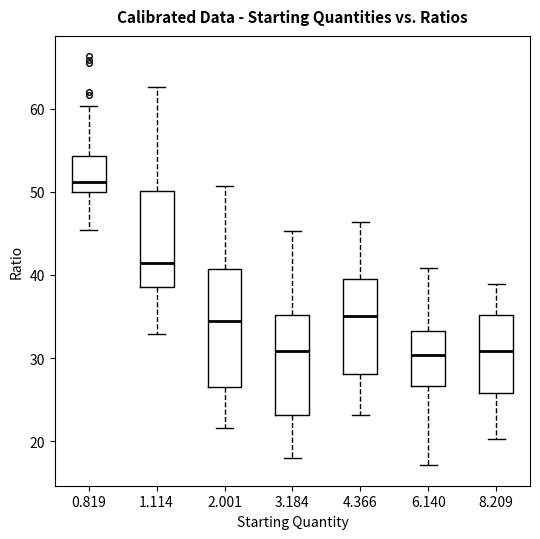

Comparing the boxes themselves (not the whiskers), which one is the tallest?

2.001